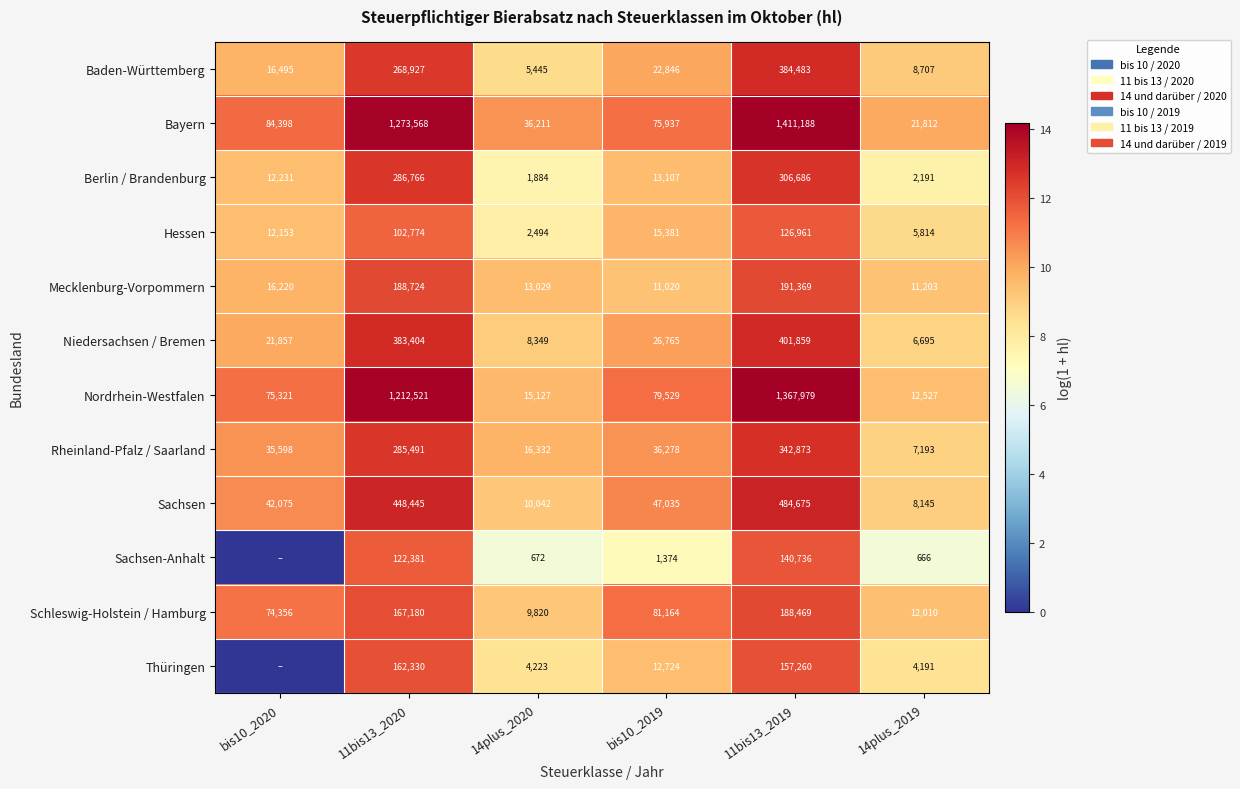

What is the greatest value displayed?

14.2